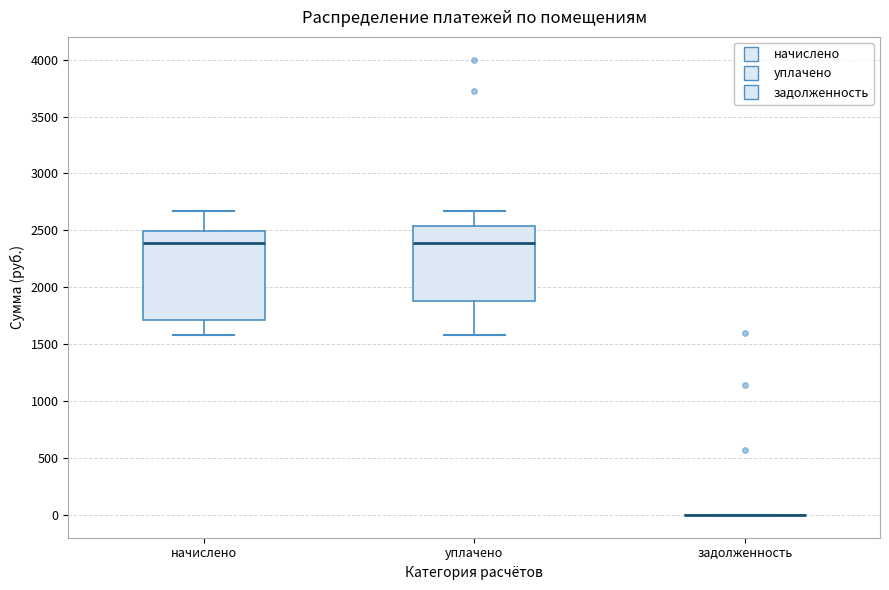

Where is the lower edge of the box for начислено on the y-axis? The values are not printed on the chart, so give them approximately, as read against the axis.

1700